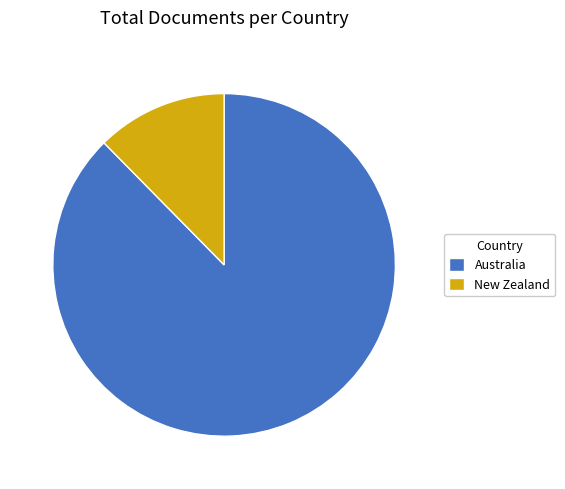

Rank the categories by value from highest to lowest.

Australia, New Zealand